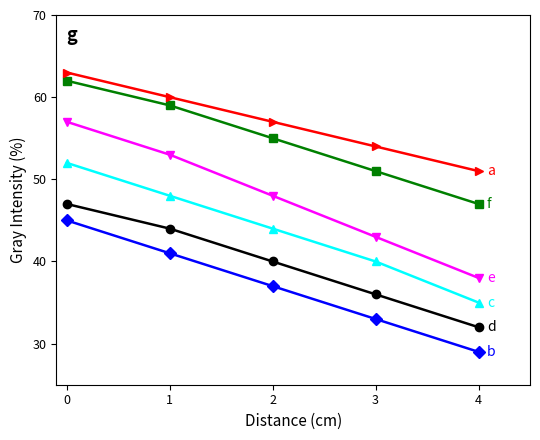

What is the maximum value shown in the chart?

63